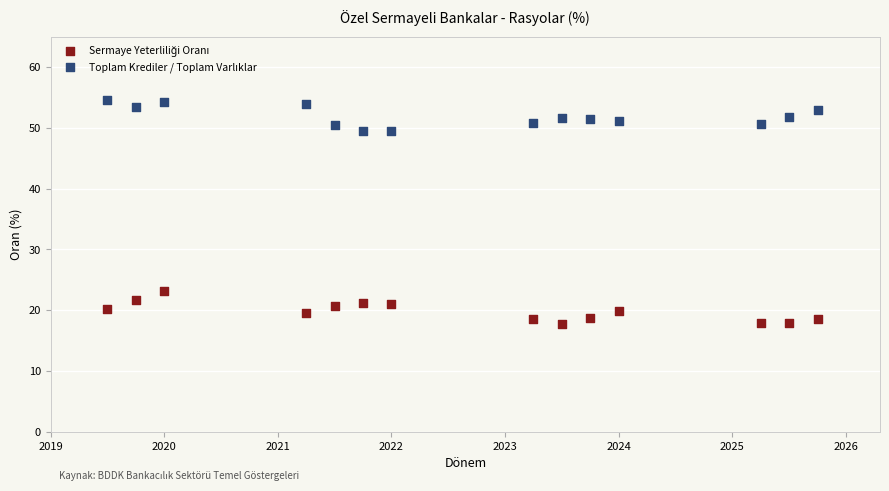

Across all data points, what is the range of Y values (max minus min)?

36.9